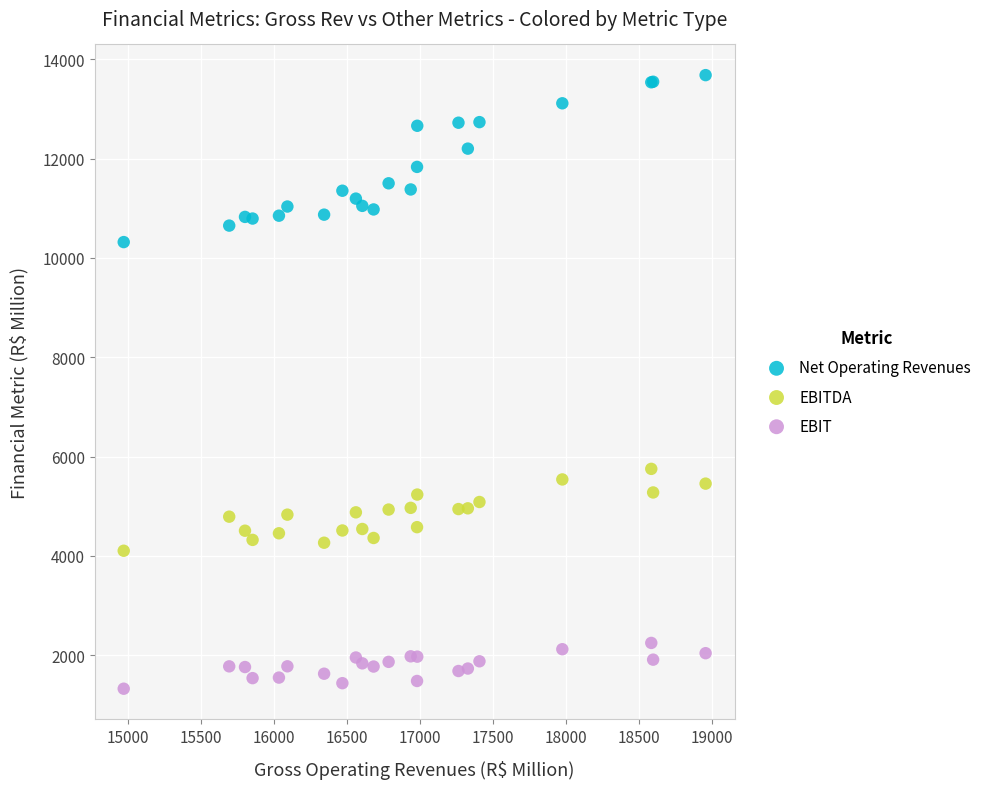

Across all series, what Y value is closest to 7502?

5751.8